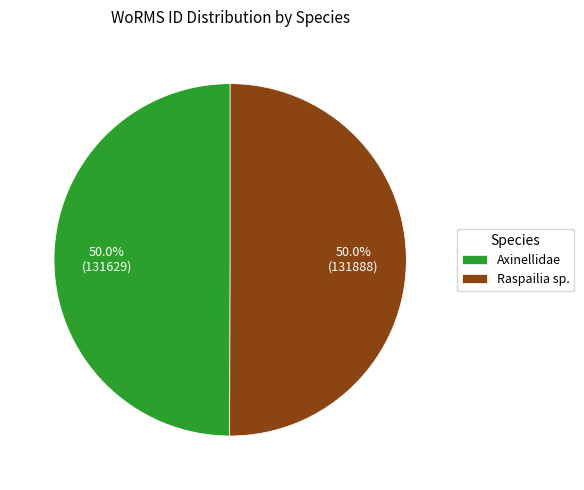

Combined, do Raspailia sp. and Axinellidae account for over 50%?

Yes